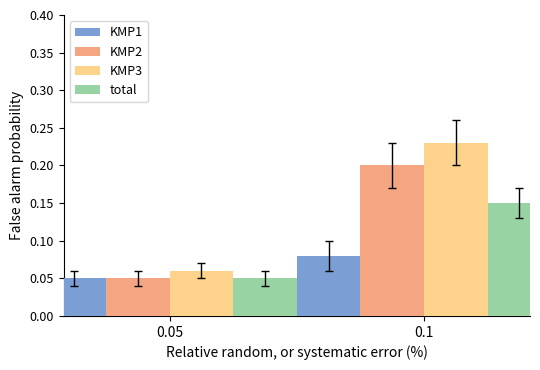

The value of KMP3 at 0.1 is 0.4. True or false?

False